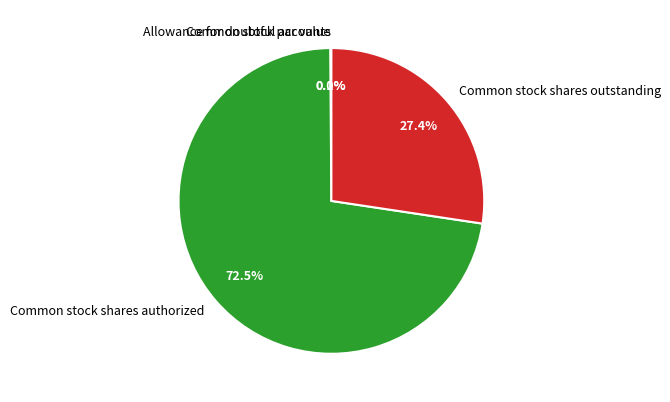

To the nearest percent, what is the difference between the largest and smallest slice percentages?

73%